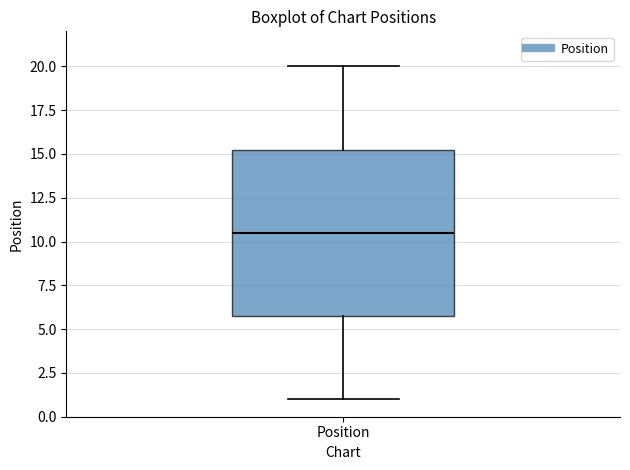

Read this box plot against the y-axis: the position of the median line, the range covered by the box, and the ends of both whiskers. The values are not printed on the chart, so give them approximately, as read against the axis.

median 10.5, box 6.0 to 15.5, whiskers 1.0 to 20.0